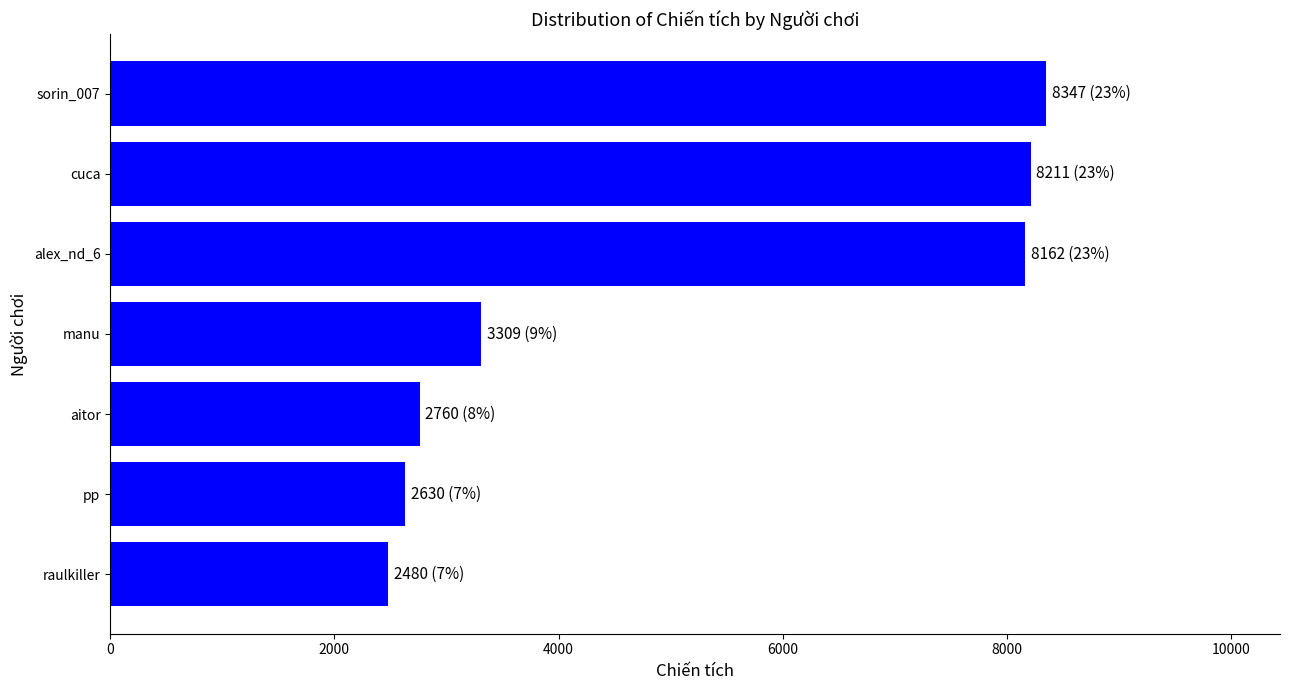

What is the value of the 4th bar from the top?

3309